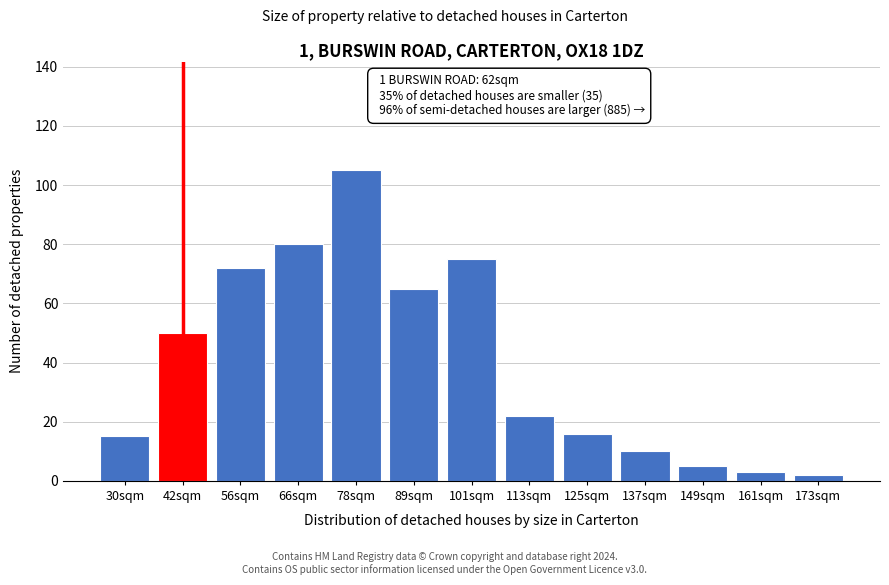

Reading left to right, extract all data points from this chart.

15	50	72	80	105	65	75	22	16	10	5	3	2